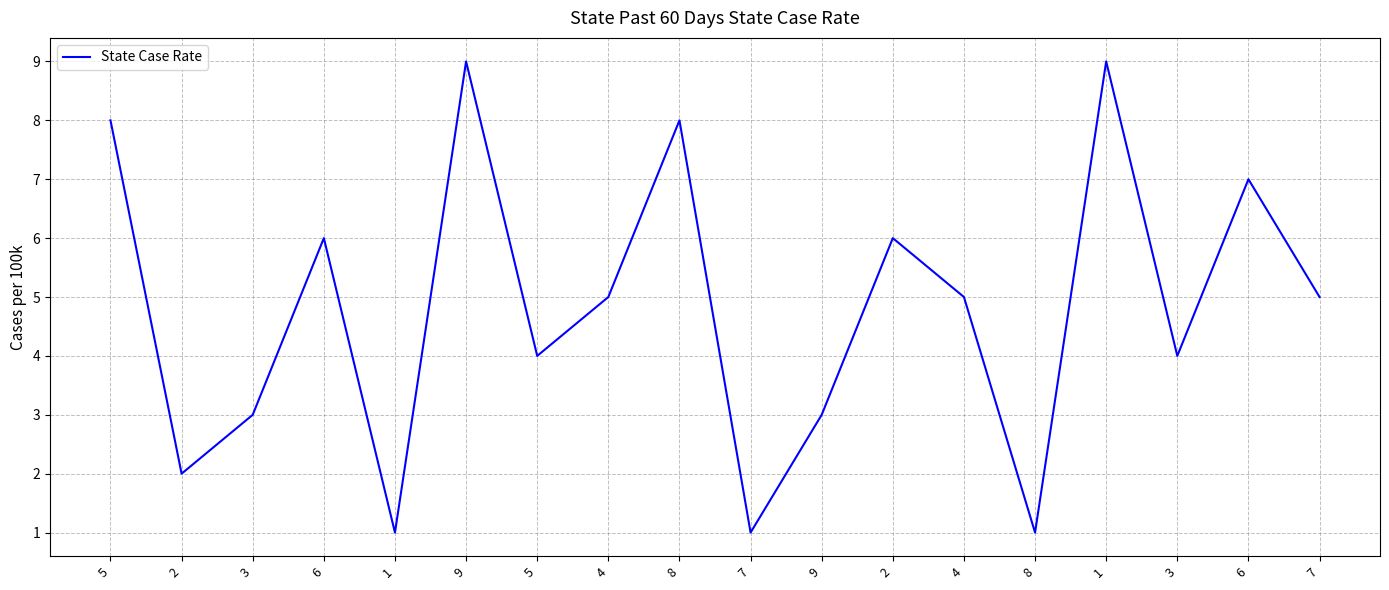

Does the chart display data point markers on the line(s)?

No